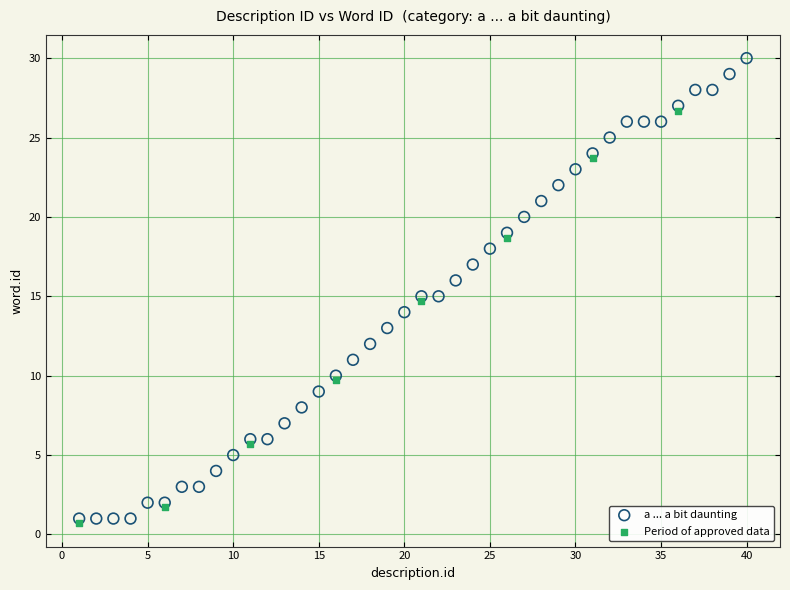

Which series has the largest Y range (max minus min)?

a ... a bit daunting